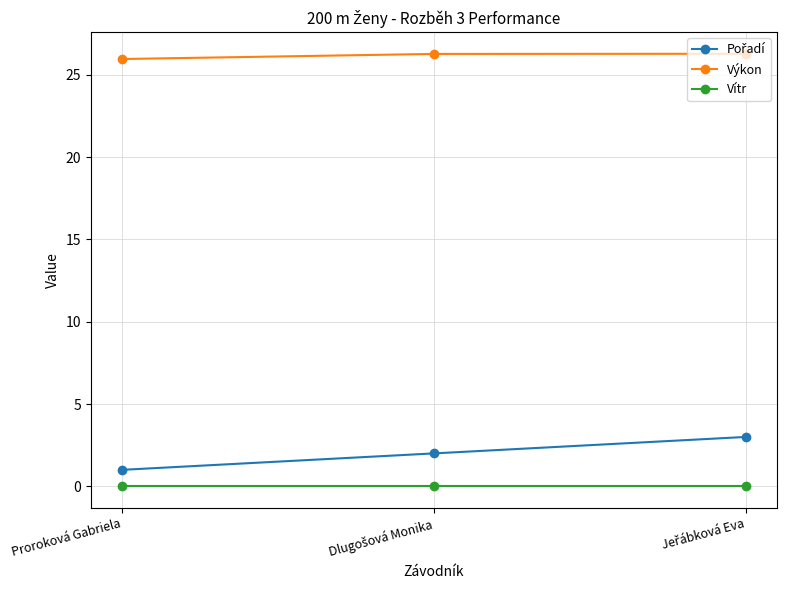

Which series has the largest total across all categories?

Výkon